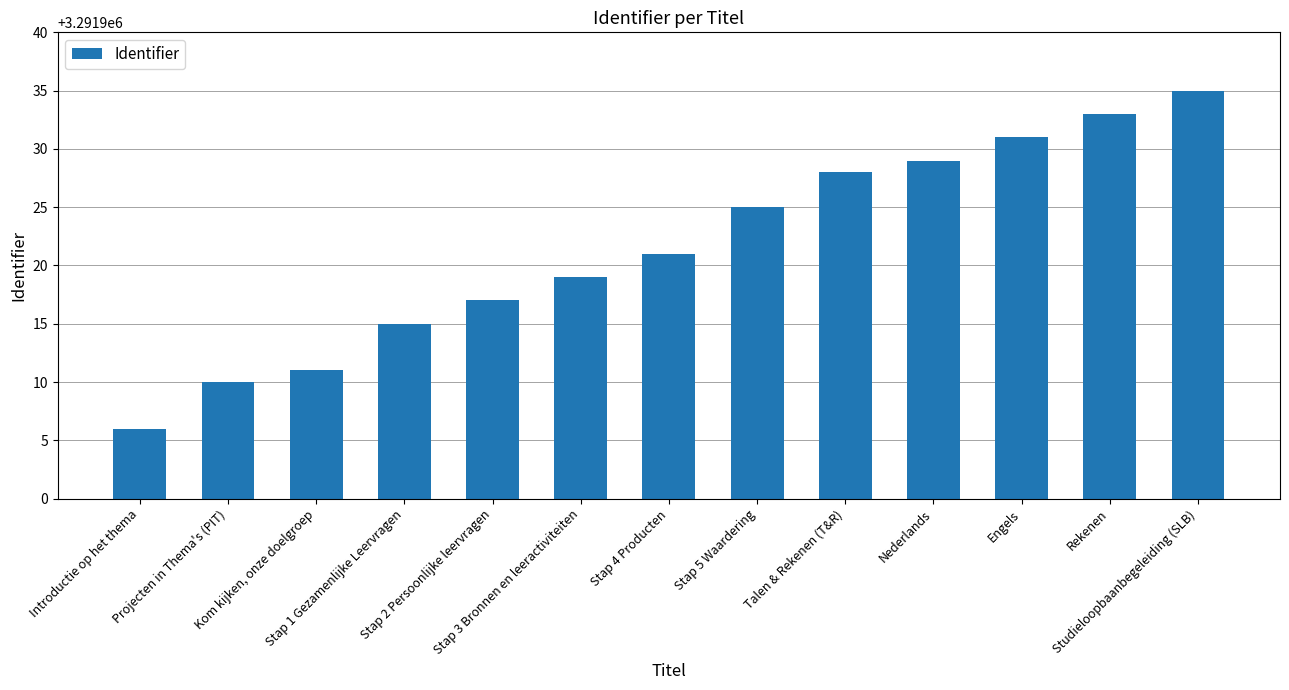

What is the smallest value displayed?

3291906